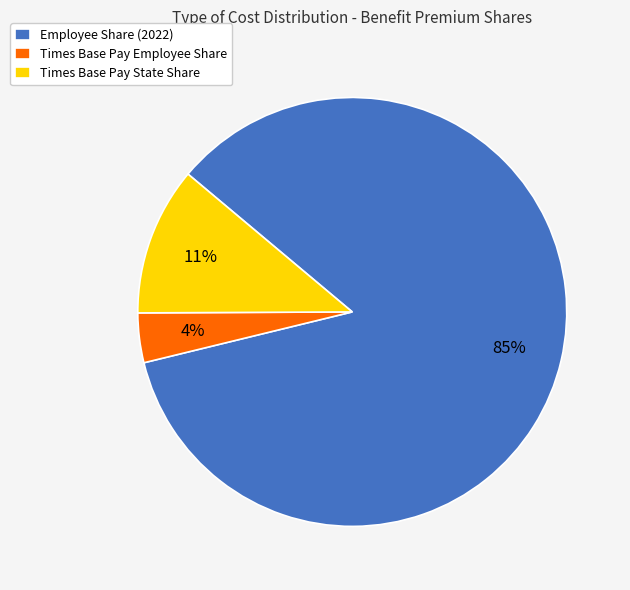

How many segments does this pie chart have?

3